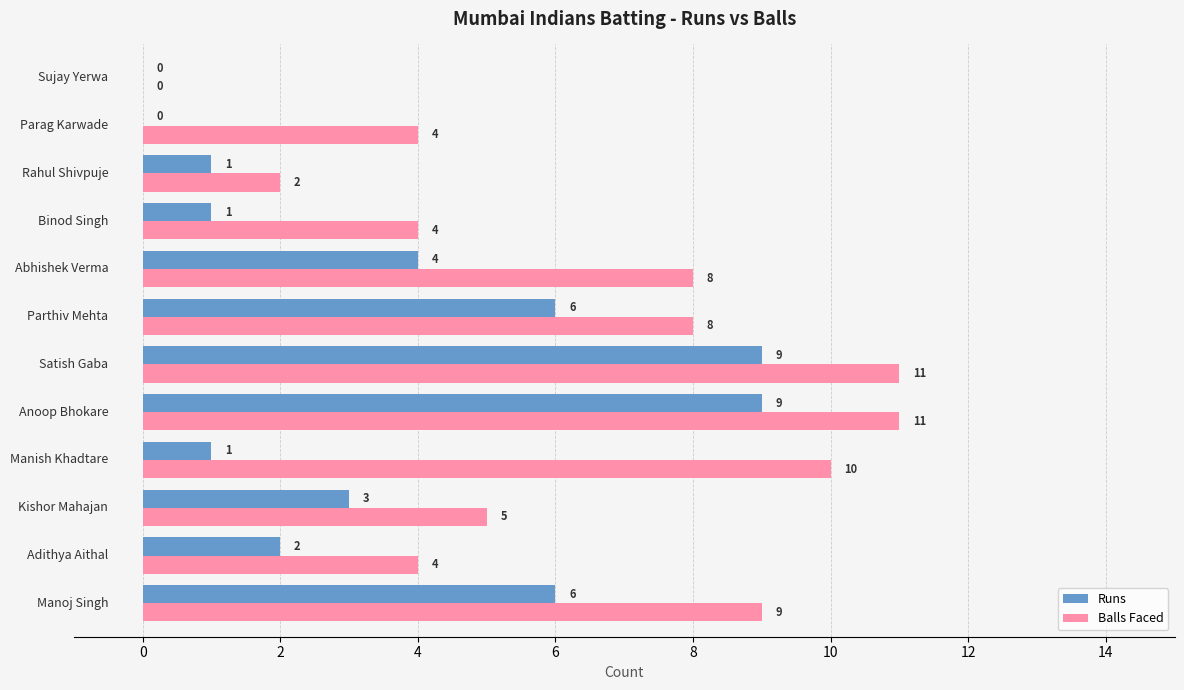

What is the maximum value for Balls Faced?

11